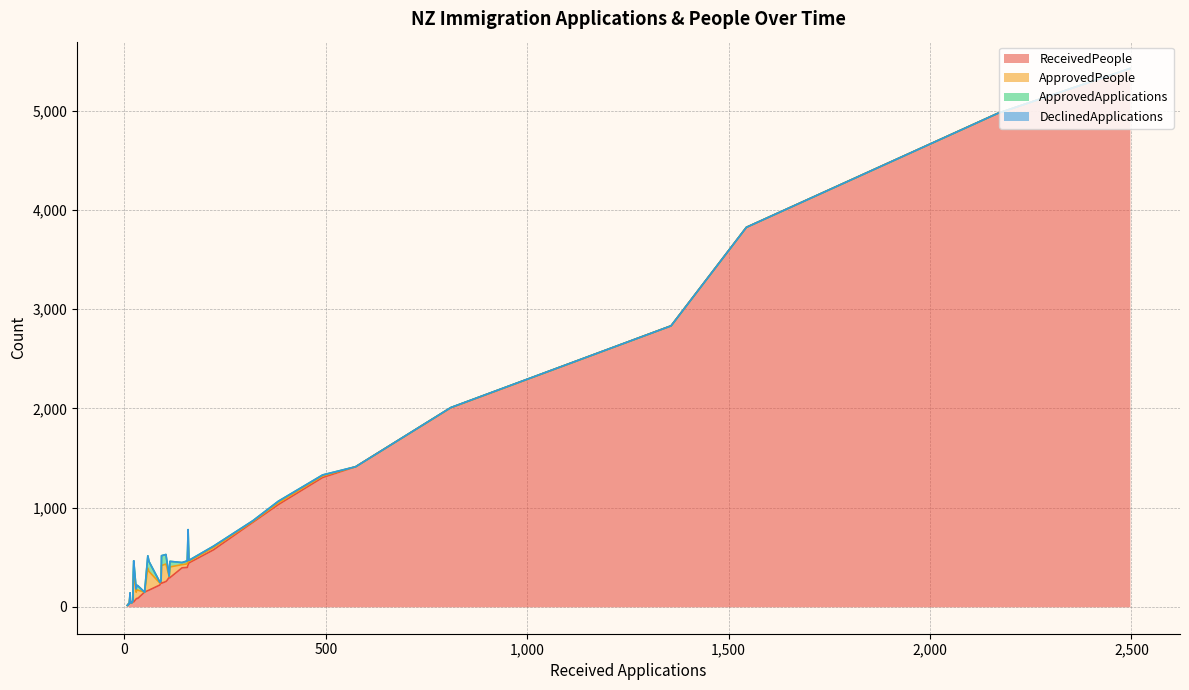

Rank the series by their maximum value, from highest to lowest.

ReceivedPeople, ApprovedPeople, ApprovedApplications, DeclinedApplications